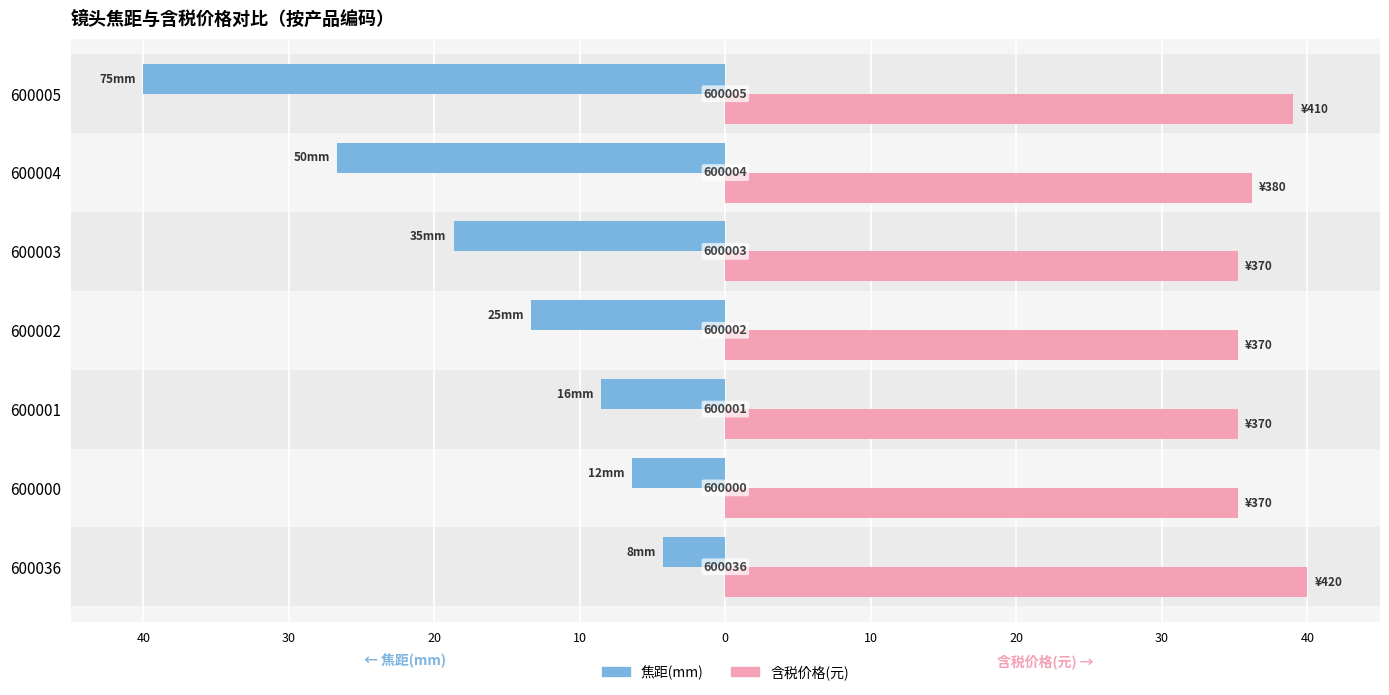

What are all the series names shown in the legend?

焦距(mm), 含税价格(元)